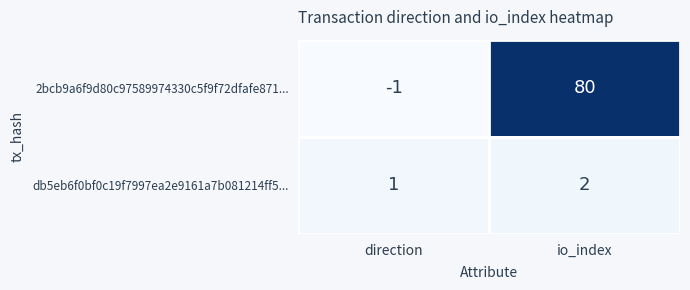

Rank the series at io_index from lowest to highest value.

db5eb6f0bf0c19f7997ea2e9161a7b081214ff5..., 2bcb9a6f9d80c97589974330c5f9f72dfafe871...